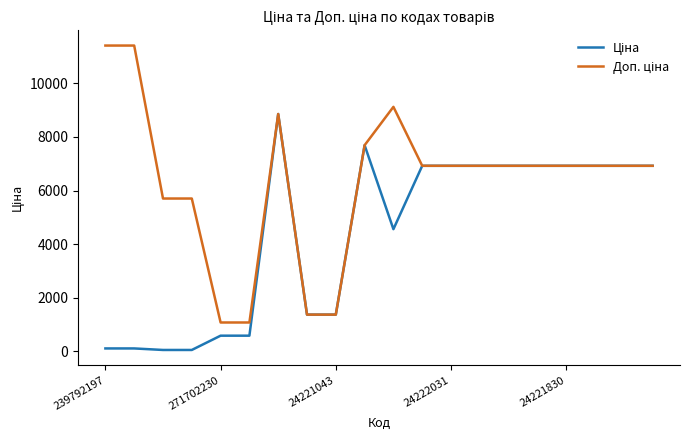

Is this an area chart (filled region under the line)?

No